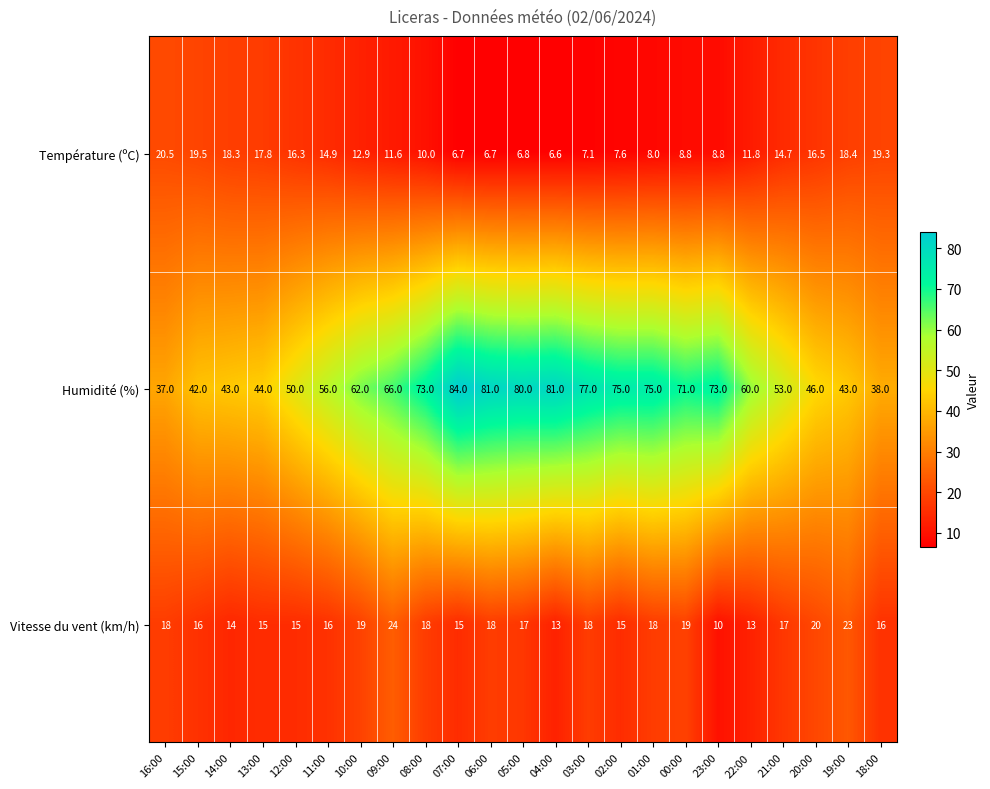

Is it true that Humidité (%) equals 46.0 at 20:00?

True